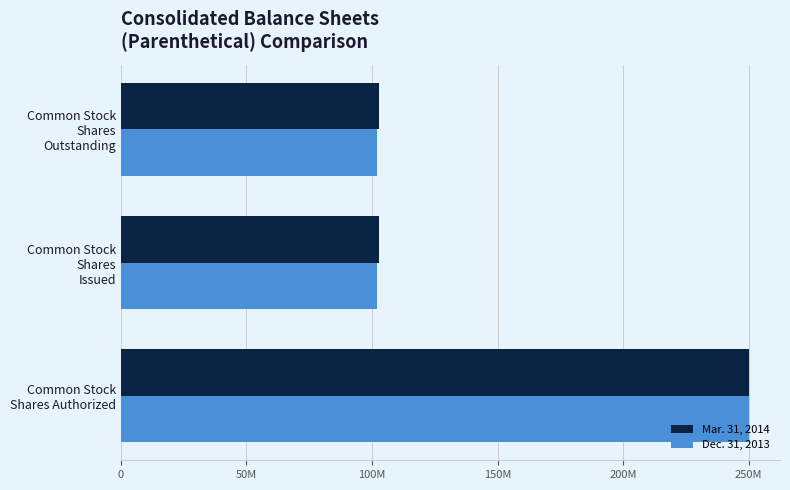

What are all the series names shown in the legend?

Mar. 31, 2014, Dec. 31, 2013